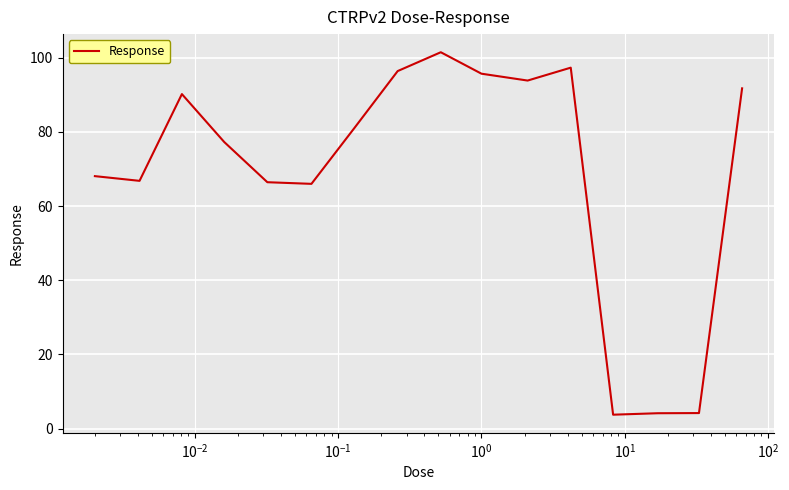

What is the difference between the maximum and minimum values?

97.8